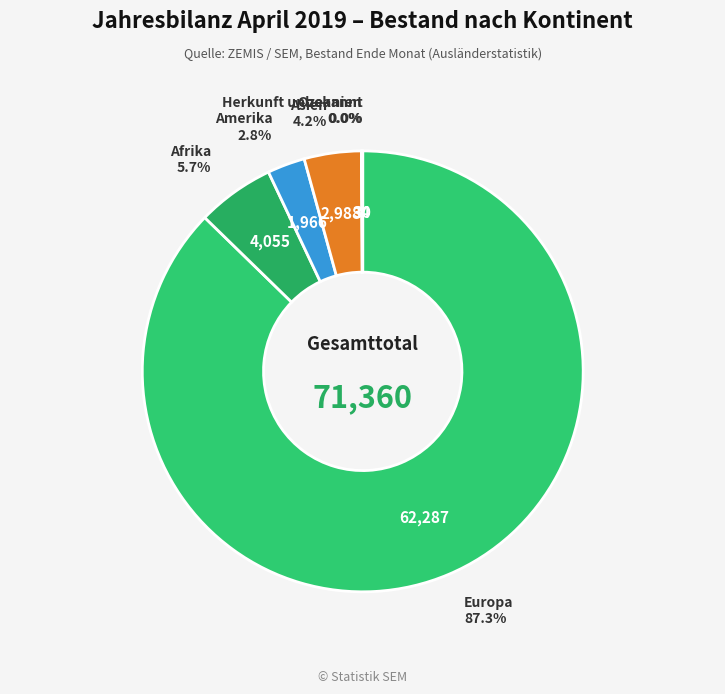

Which category has the biggest portion of the pie?

Europa